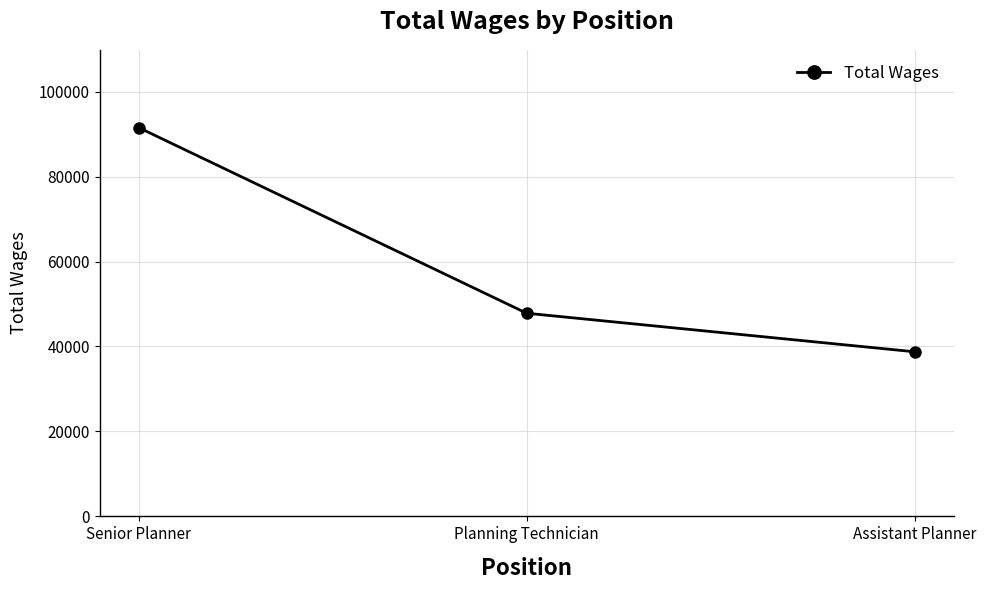

Reading left to right, extract all data points from this chart.

Senior Planner=91522	Planning Technician=47821	Assistant Planner=38747